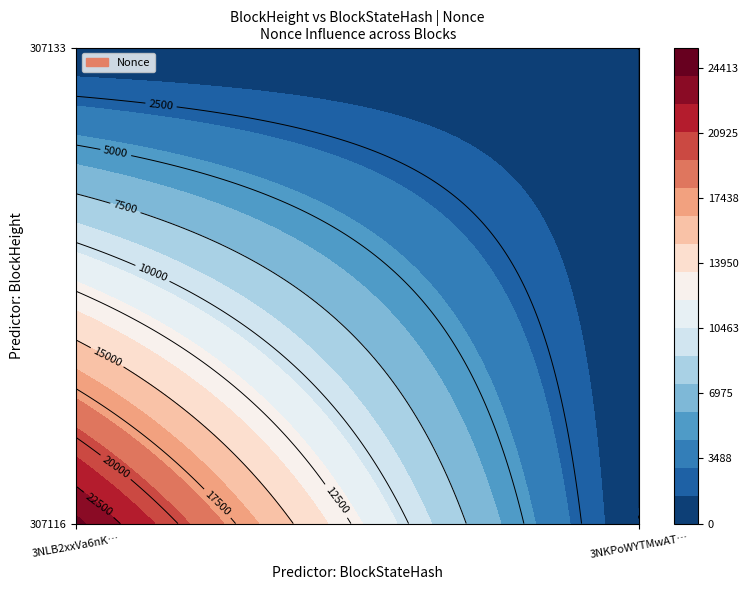

Reading left to right, list all the values displayed in this chart.

307133: 0	0
307116: 24413	0